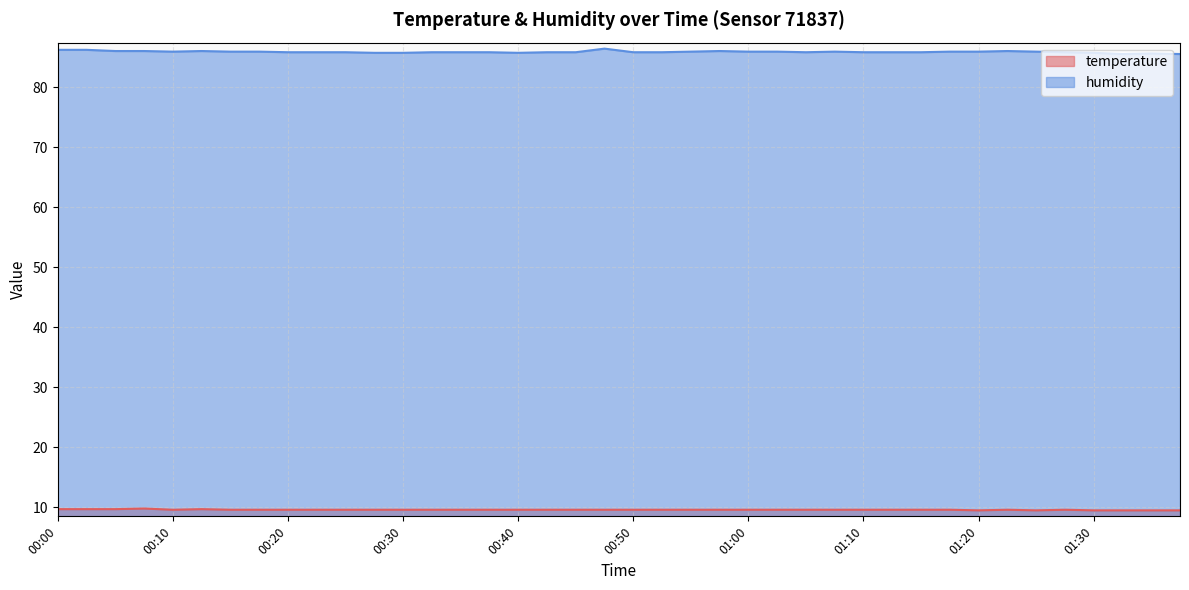

Which series has the largest total across all categories?

humidity